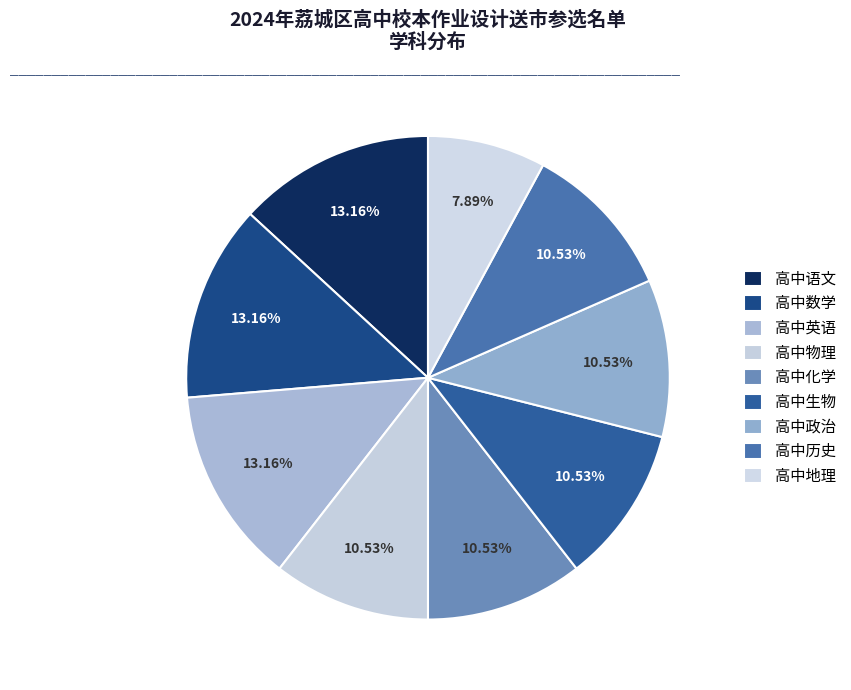

What percentage is the 高中地理 slice, to the nearest percent?

8%